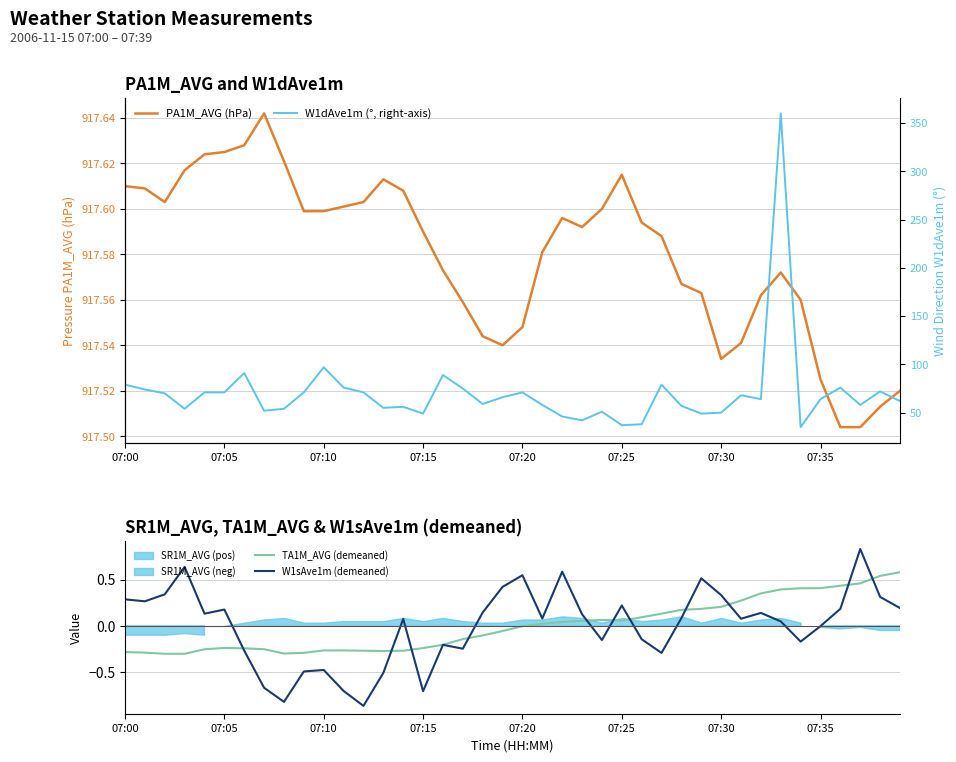

How many lines are shown in the chart?

4